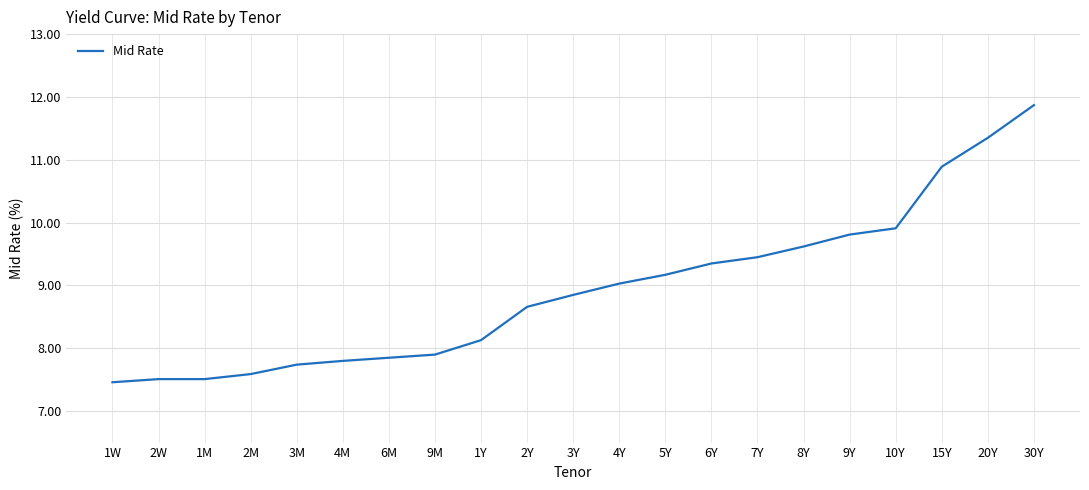

What is the difference between the maximum and minimum values?

4.4